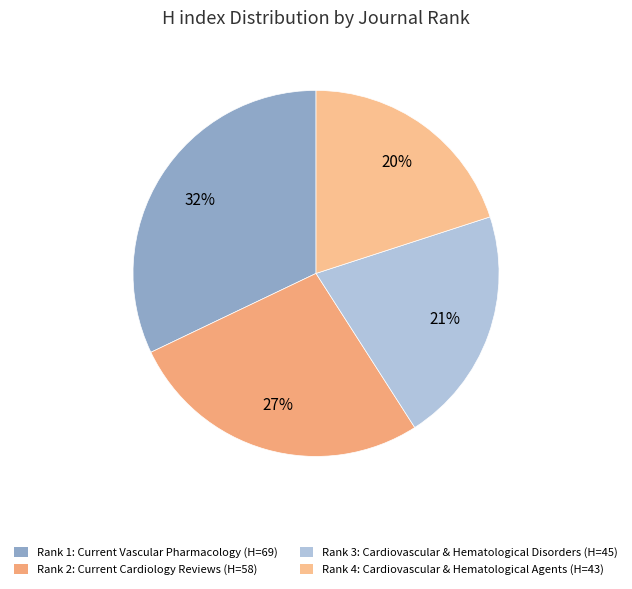

What is the largest slice in the pie chart?

Rank 1: Current Vascular Pharmacology